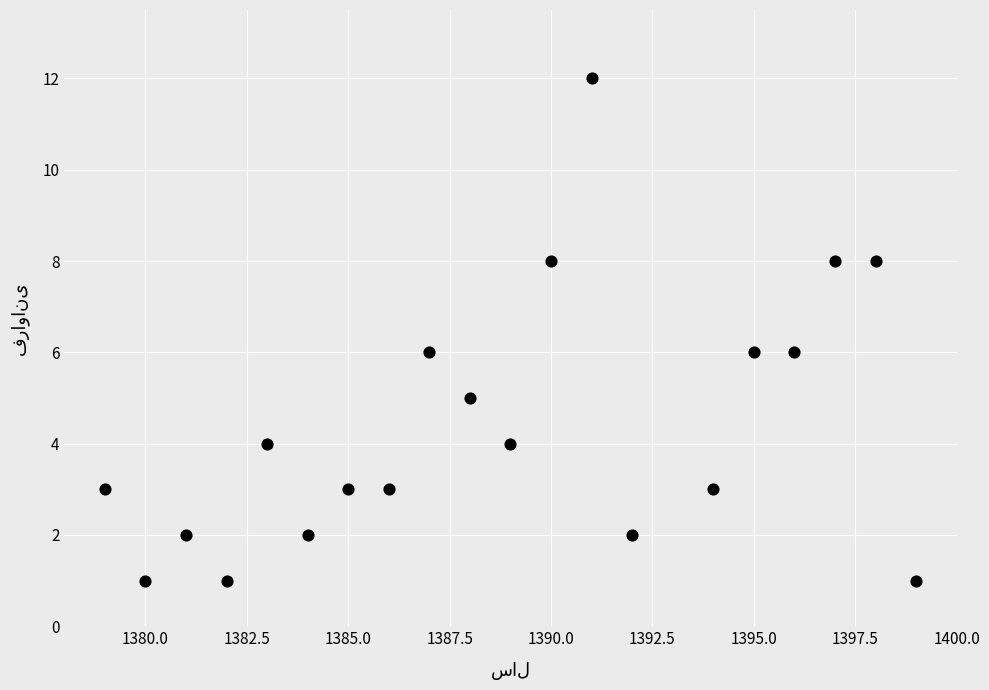

What is the range of X values (max minus min)?

20